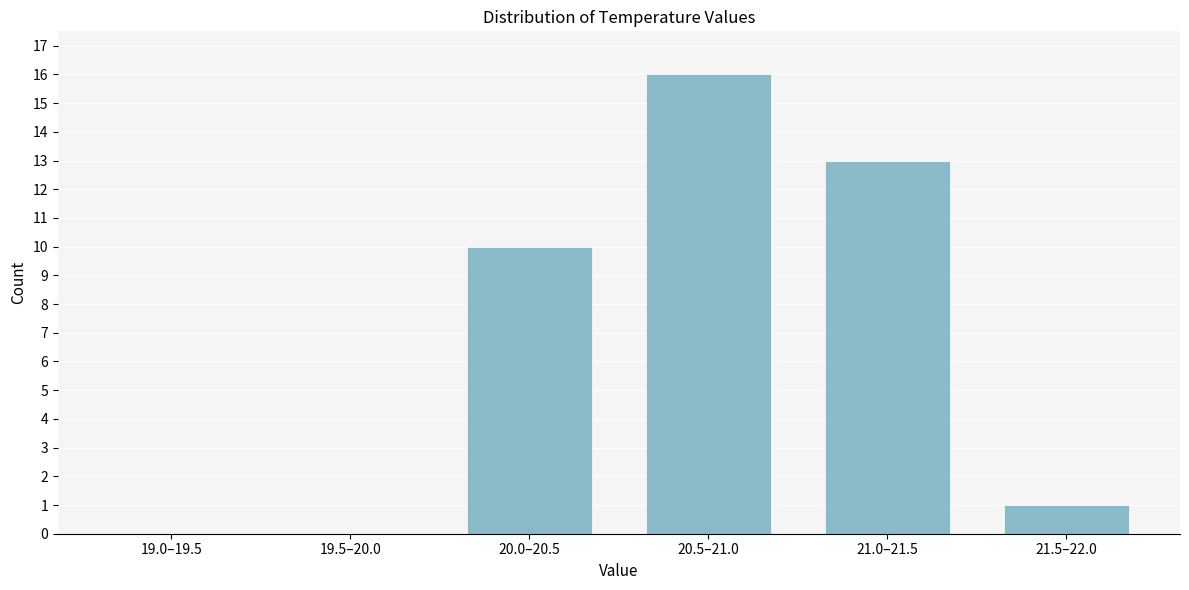

Reading left to right, transcribe all the data shown in this chart.

19.0–19.5=0	19.5–20.0=0	20.0–20.5=10	20.5–21.0=16	21.0–21.5=13	21.5–22.0=1